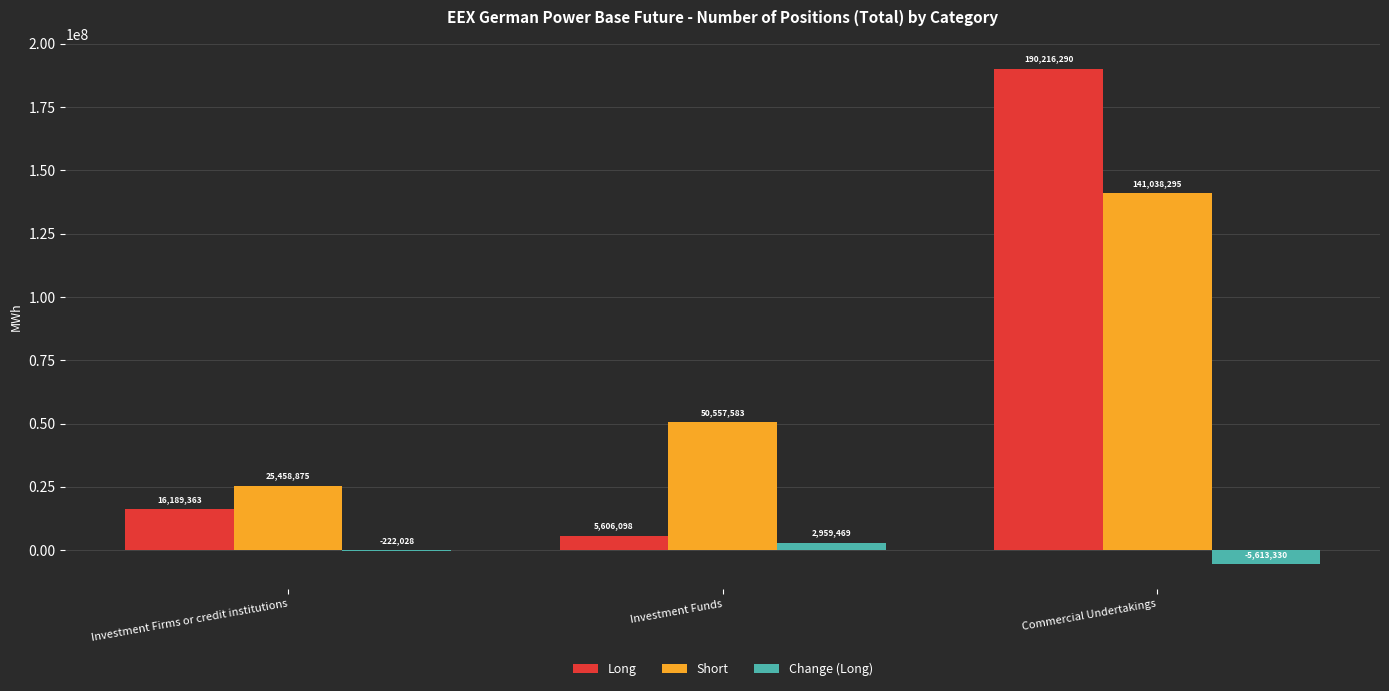

Which series changed the most between Investment Funds and Commercial Undertakings?

Long